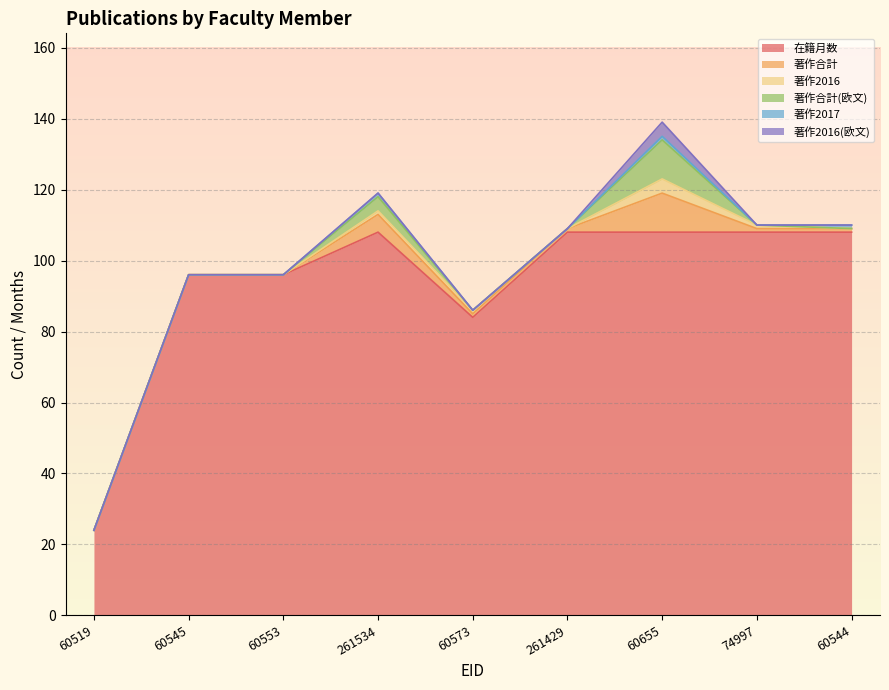

Which has a higher value, 60519 or 60553?

60553